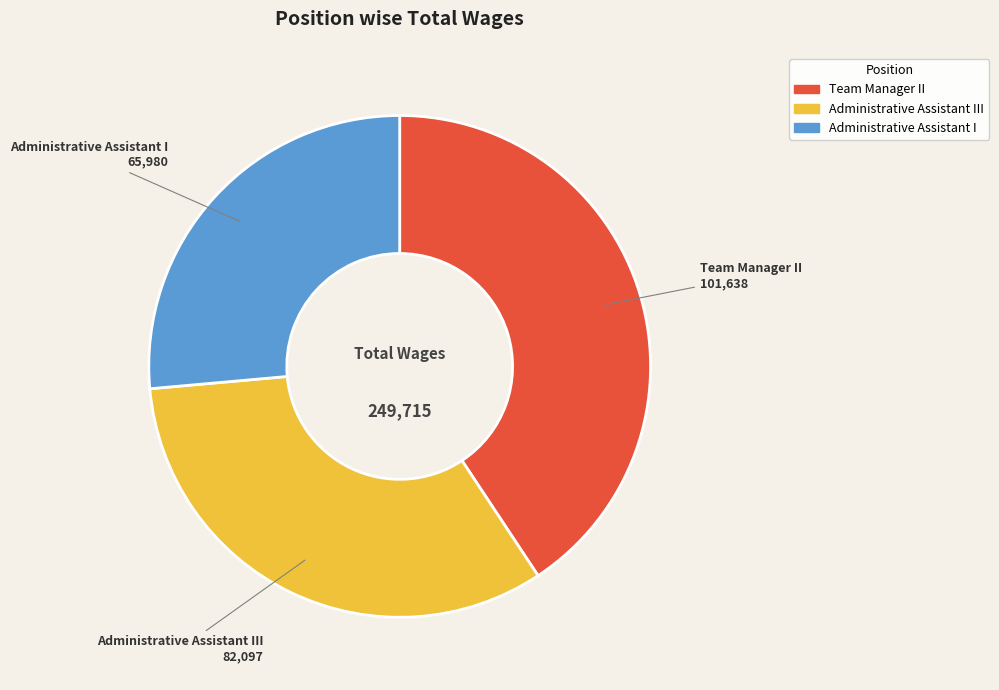

Is the sum of Administrative Assistant I and Administrative Assistant III greater than half?

Yes